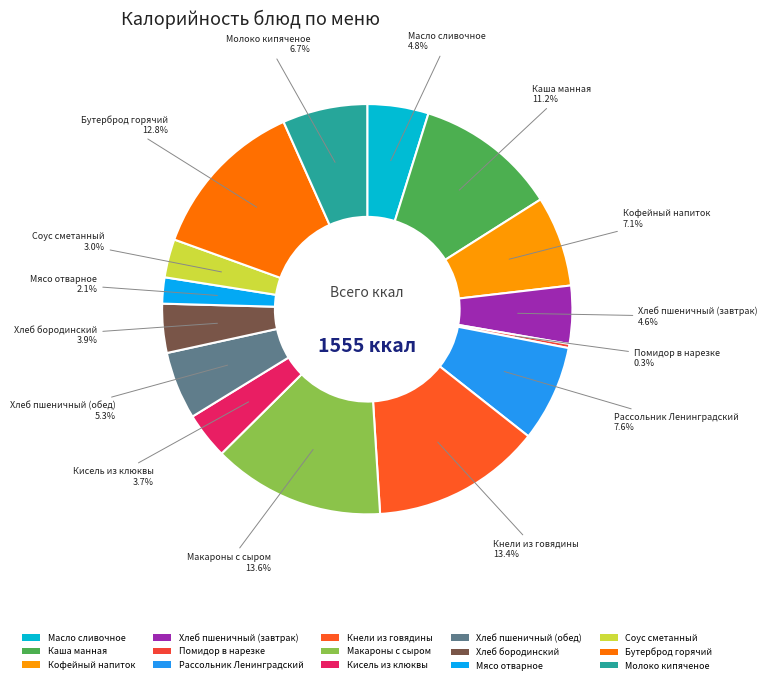

To the nearest percent, what portion does Рассольник Ленинградский represent?

8%